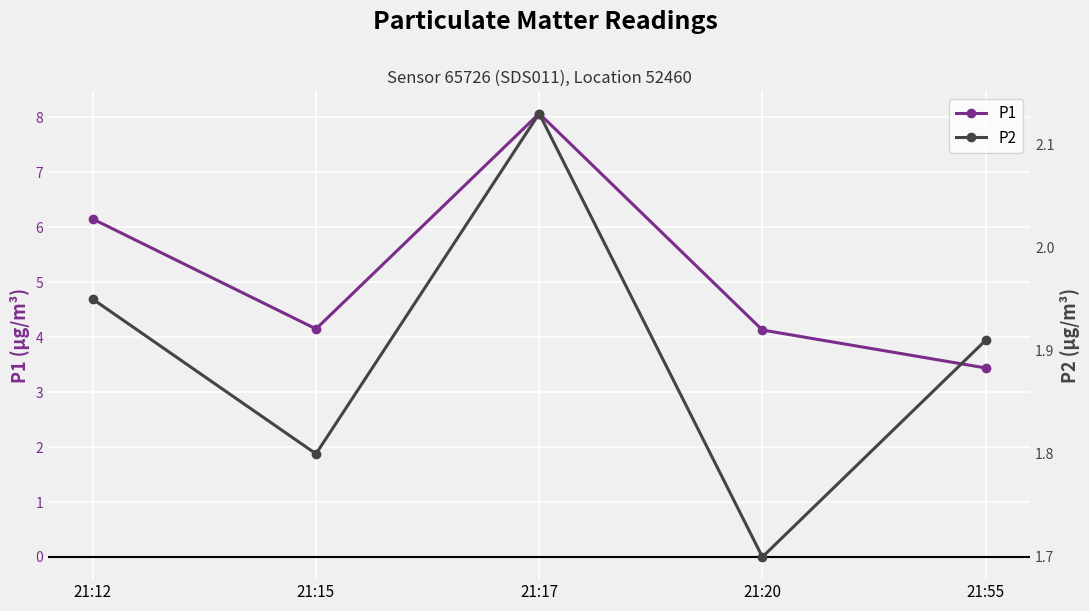

Where does the P1 series first go above 4?

21:12